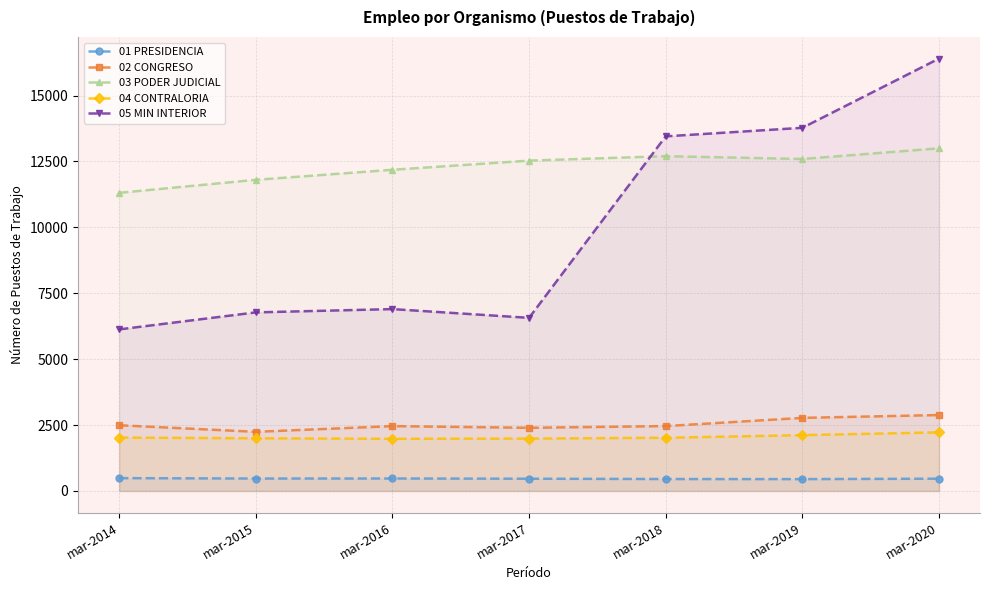

At which category does 04 CONTRALORIA reach its first local valley?

mar-2016